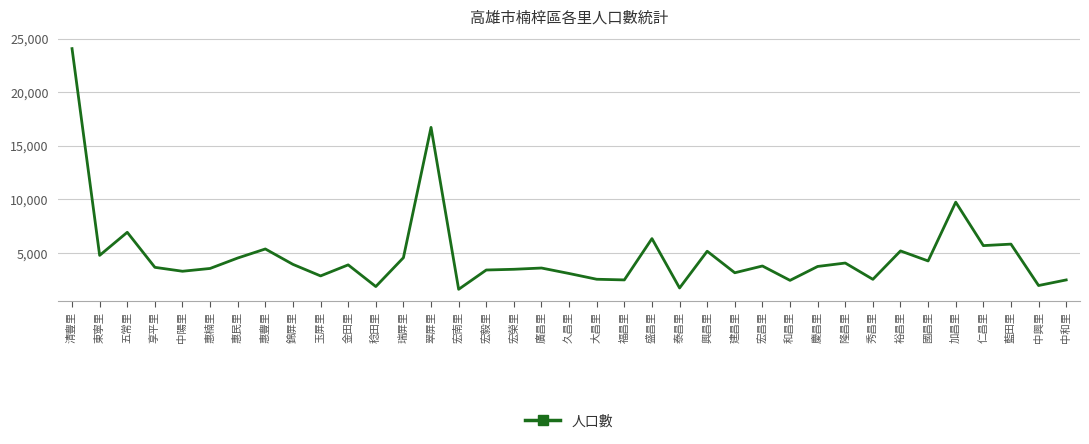

The chart shows a value of 1715 at 金田里. True or false?

False